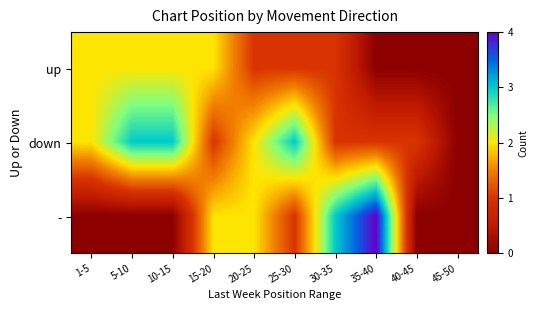

Reading left to right, list all the values displayed in this chart.

up: 1-5=2	5-10=2	10-15=2	15-20=2	20-25=1	25-30=1	30-35=1	35-40=0	40-45=0	45-50=0
down: 1-5=2	5-10=3	10-15=3	15-20=1	20-25=2	25-30=3	30-35=1	35-40=1	40-45=1	45-50=0
-: 1-5=0	5-10=0	10-15=0	15-20=2	20-25=2	25-30=1	30-35=3	35-40=4	40-45=0	45-50=0